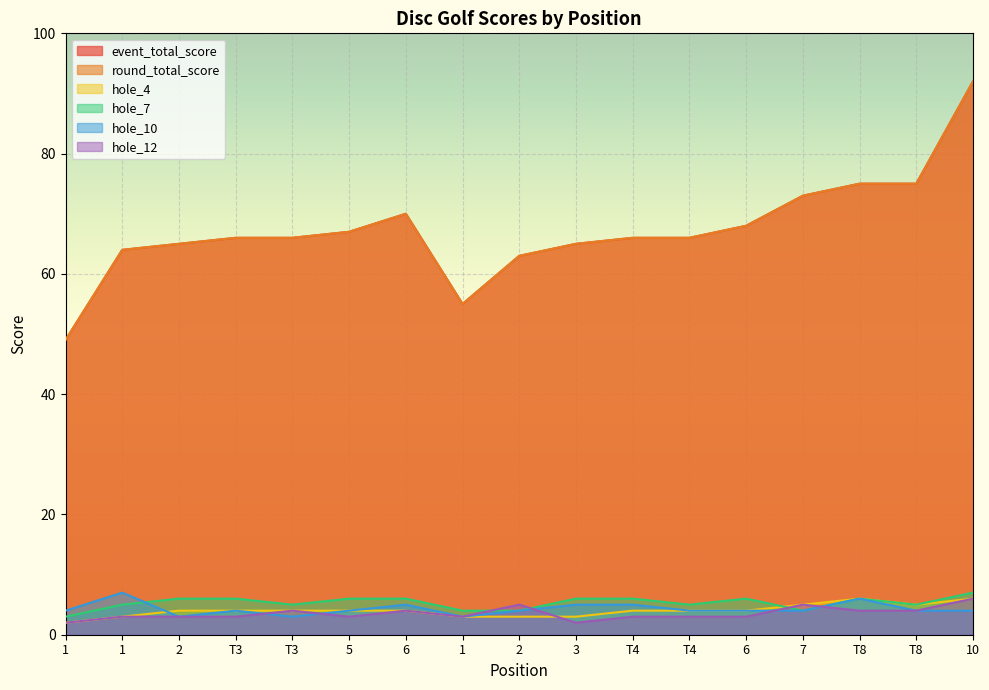

At which label does hole_4 first exceed 4?

7